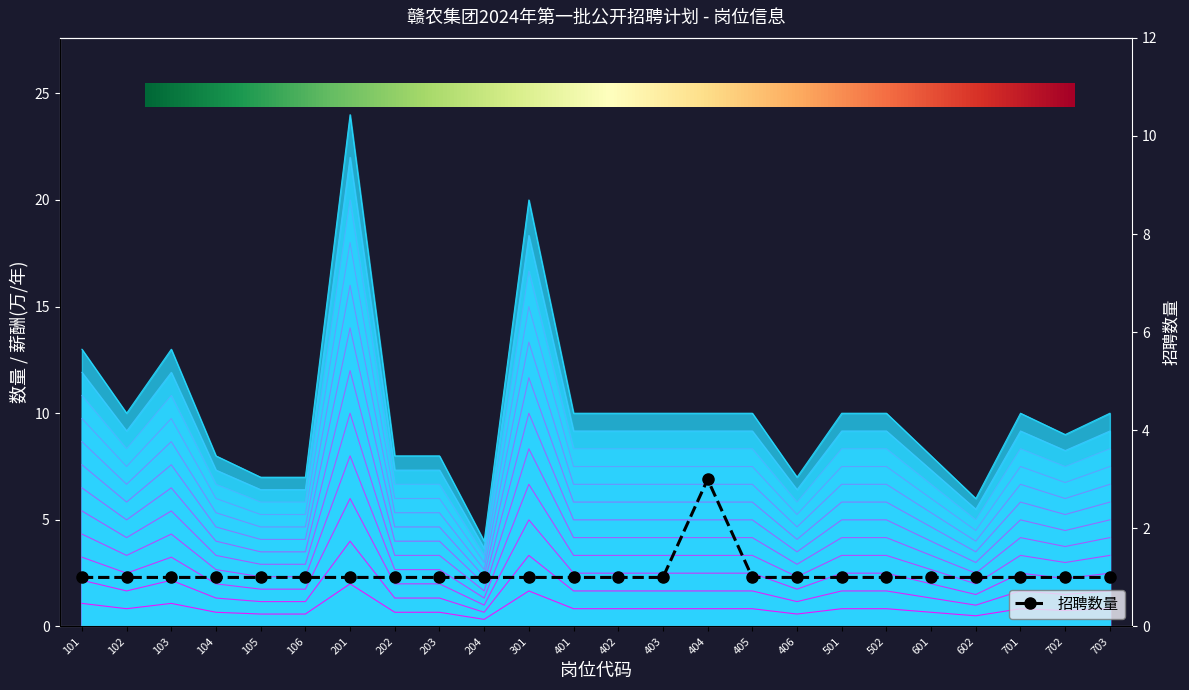

What is the value of the 招聘数量 point at the 8th from the left?

1.0